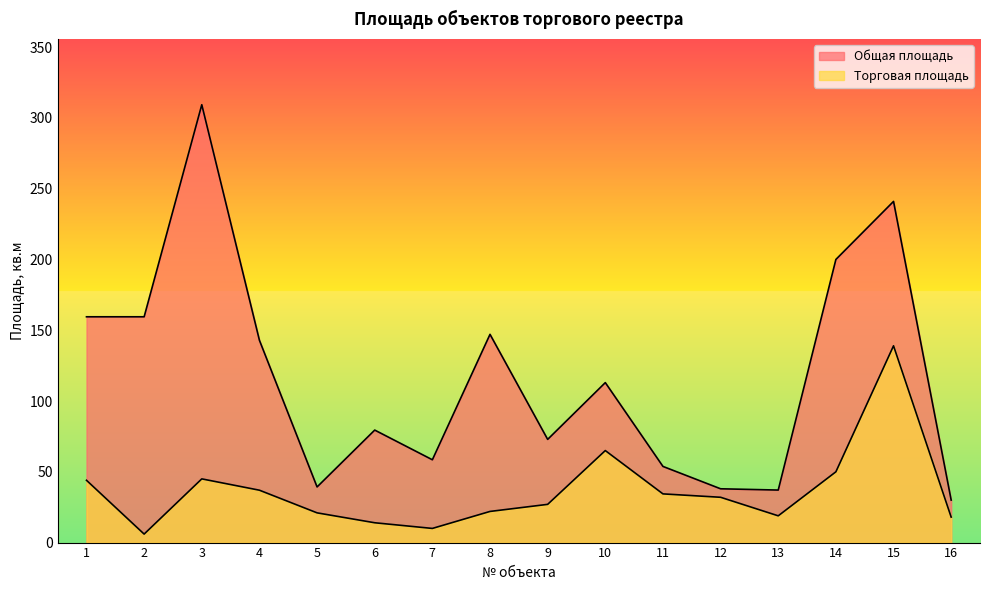

Reading right to left, transcribe all the data shown in this chart.

Общая площадь: 30.0	241.0	200.0	37.1	38.0	53.8	113.0	72.9	147.1	58.5	79.5	39.3	142.9	309.3	159.5	159.5
Торговая площадь: 18.0	139.0	50.0	18.9	32.0	34.4	65.0	27.0	22.0	10.0	14.0	21.0	37.0	45.0	6.0	44.0